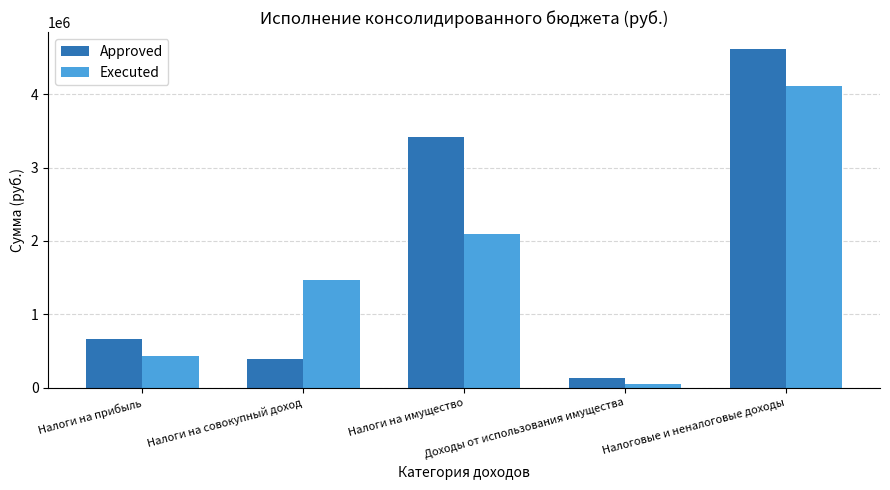

What is the minimum value shown in the chart?

51009.4